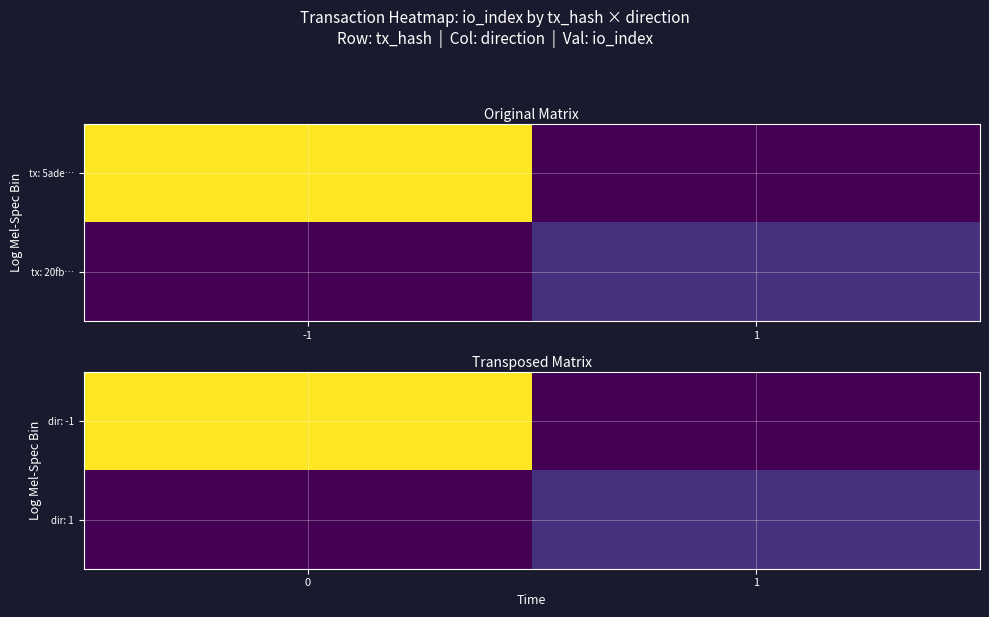

What is the spread (max minus min) of values at 1?

7